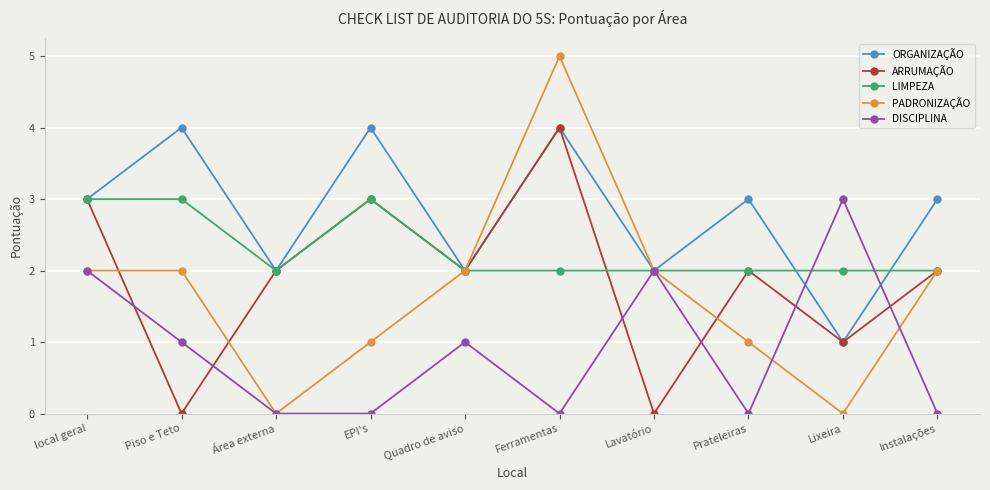

Is this an area chart (filled region under the line)?

No